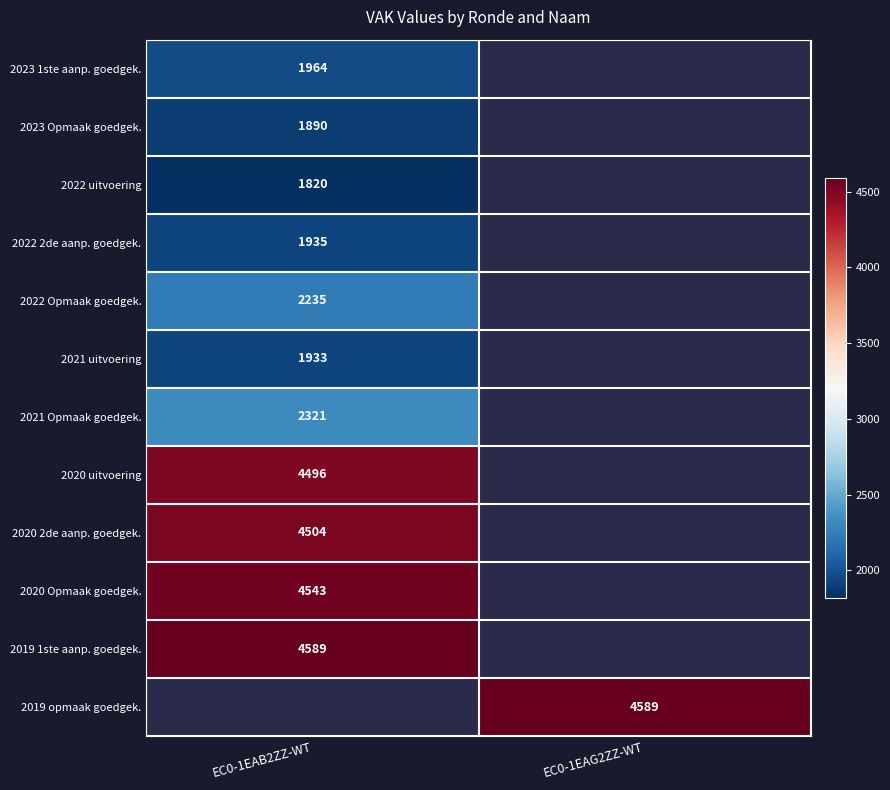

True or false: 2019 opmaak goedgek. has a value of 2423 at EC0-1EAG2ZZ-WT.

False